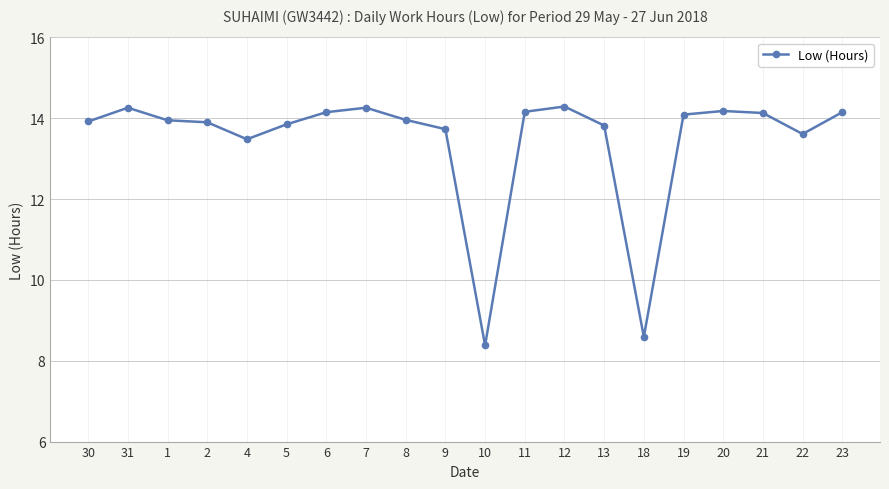

What is the sum of the values at 9 and 2?

27.6